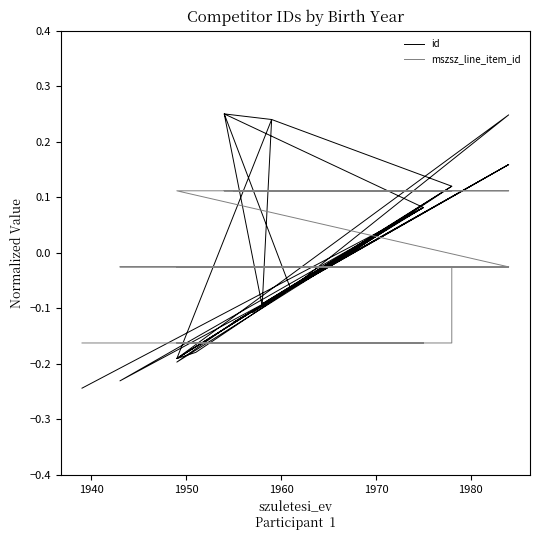

Is the value of mszsz_line_item_id at 1980 greater than the value of id at 18?

Yes